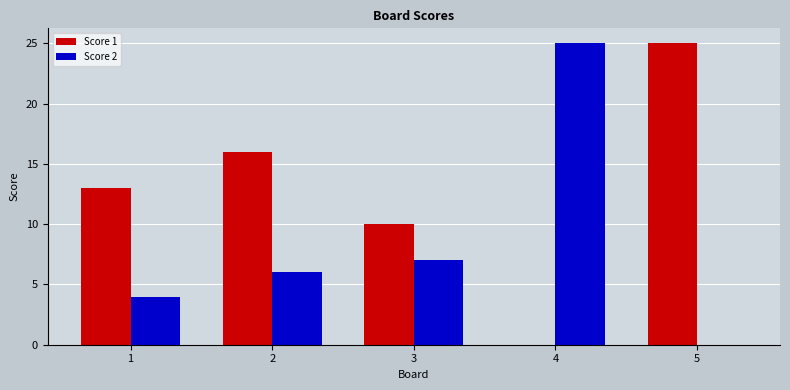

Between 1 and 2, which series saw the biggest shift?

Score 1